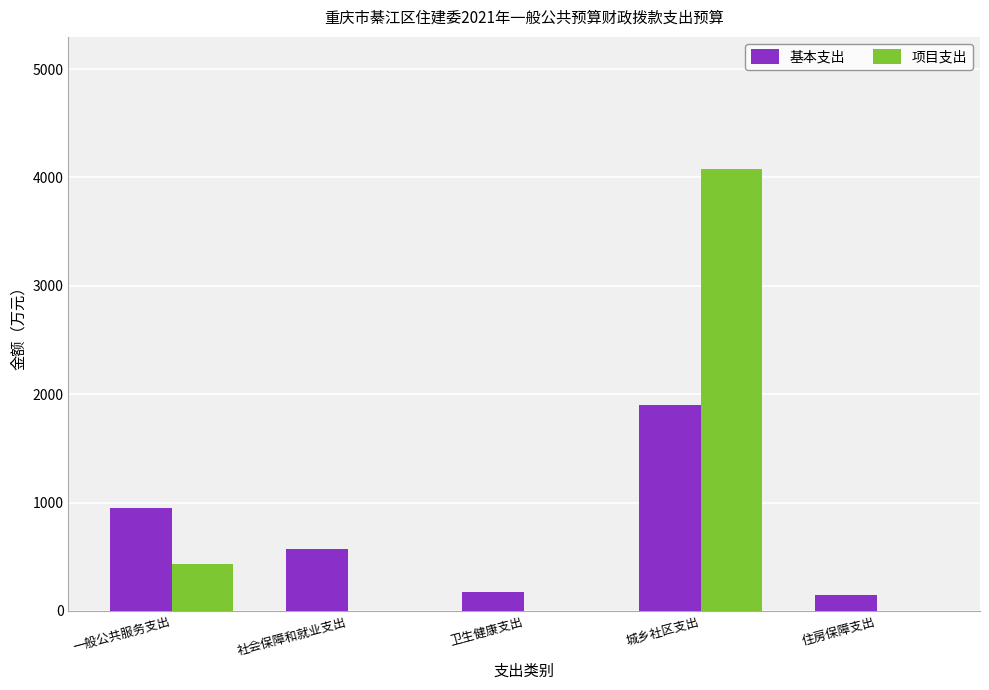

What are all the series names shown in the legend?

基本支出, 项目支出